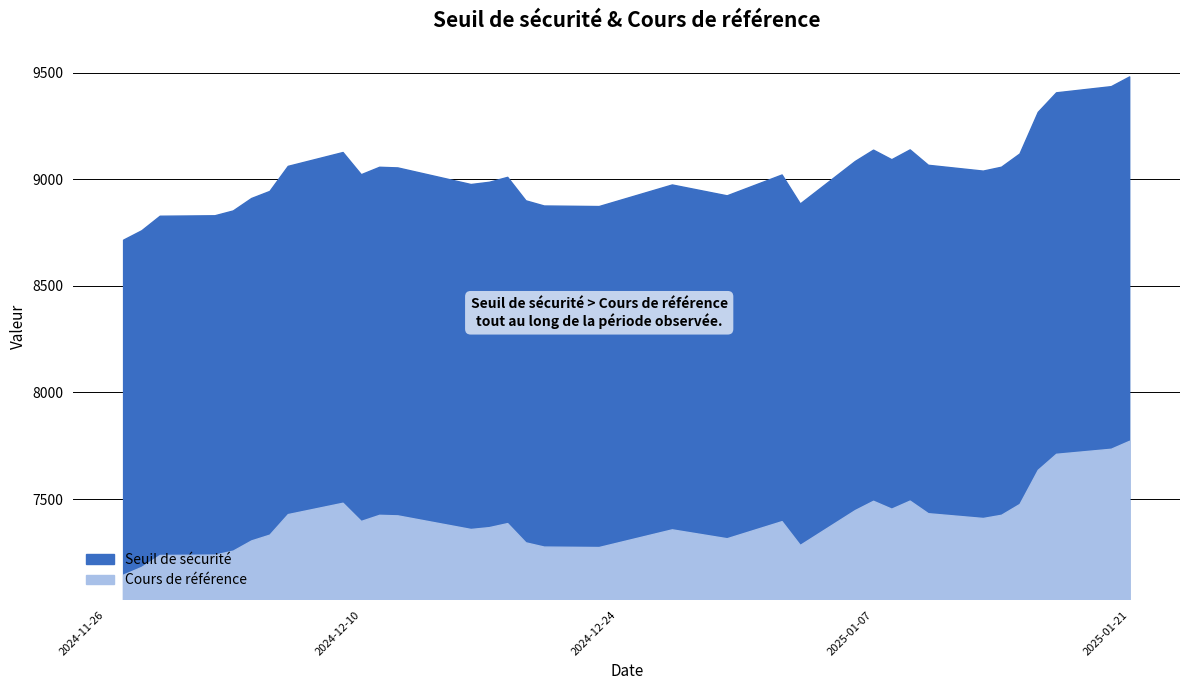

At which category is the sum across all series the highest?

2025-01-21